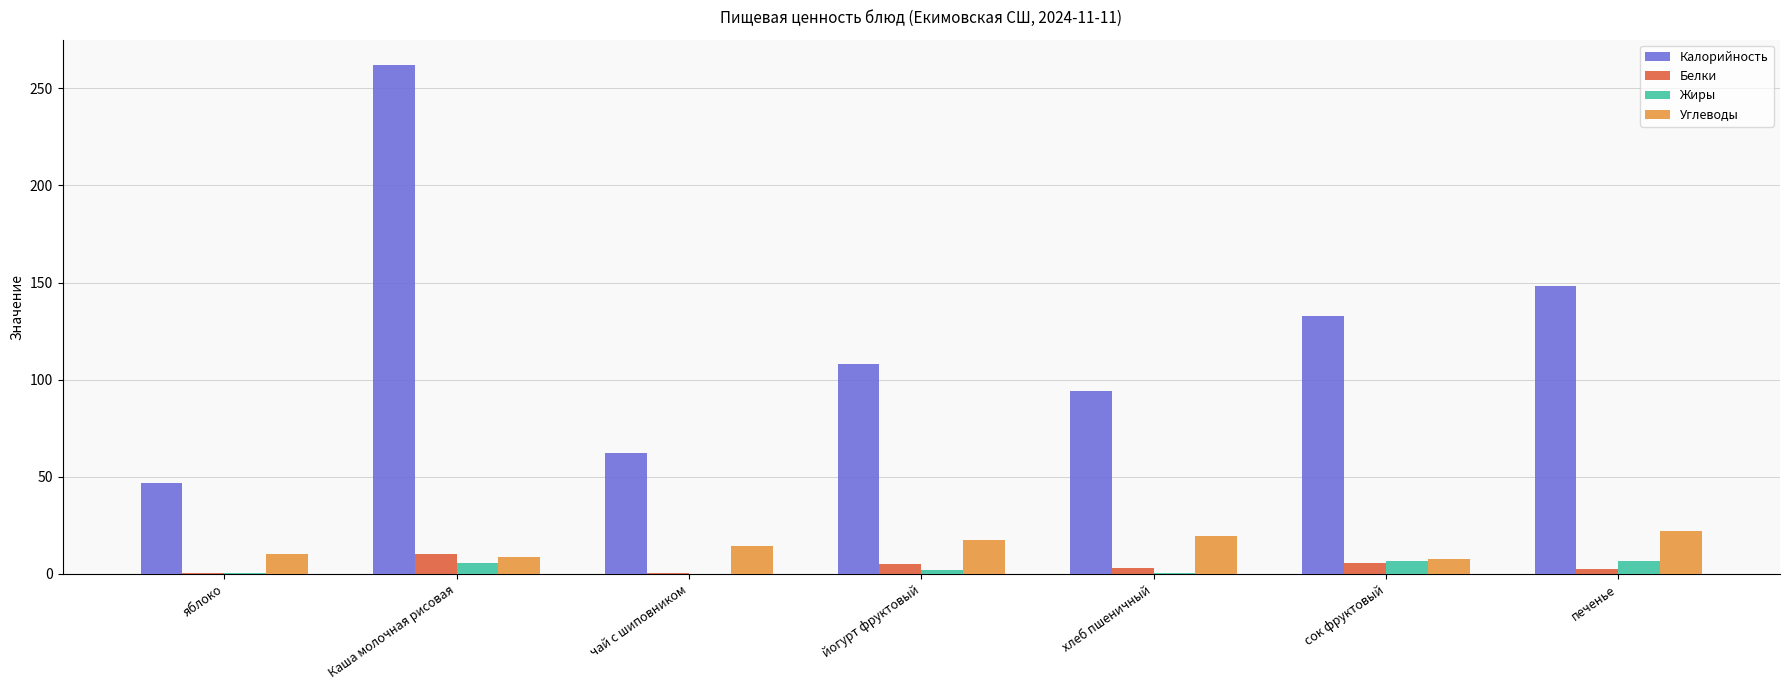

Does the chart contain stacked bars?

No